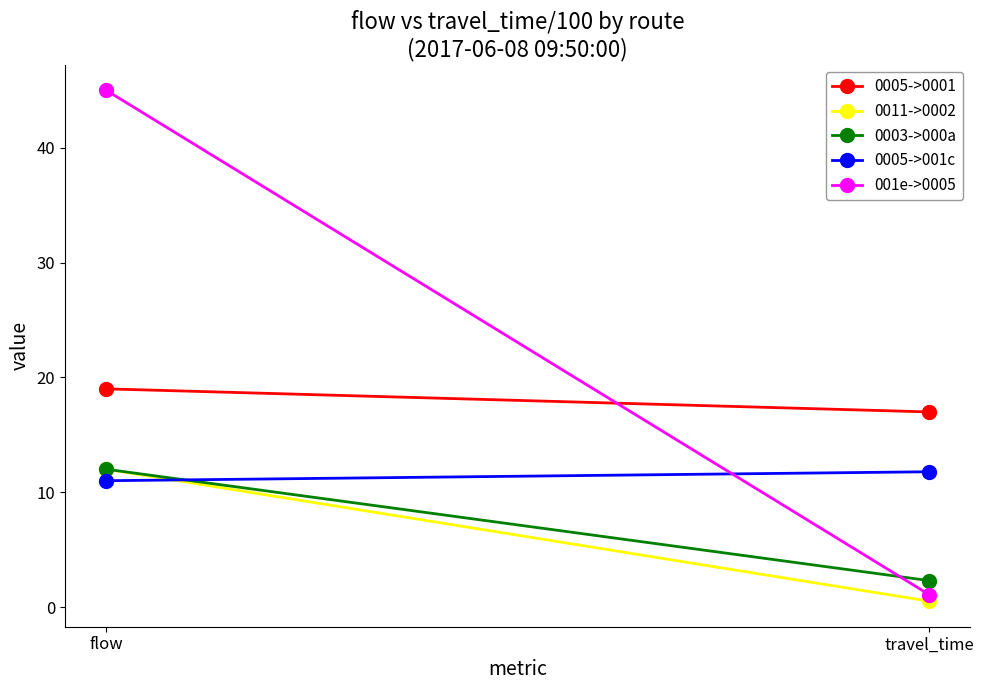

What are all the series names shown in the legend?

0005->0001, 0011->0002, 0003->000a, 0005->001c, 001e->0005